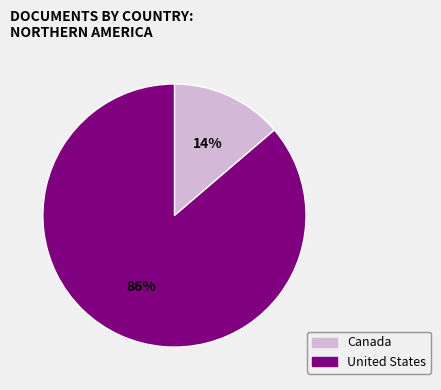

To the nearest percent, what percentage of the pie is United States?

86%